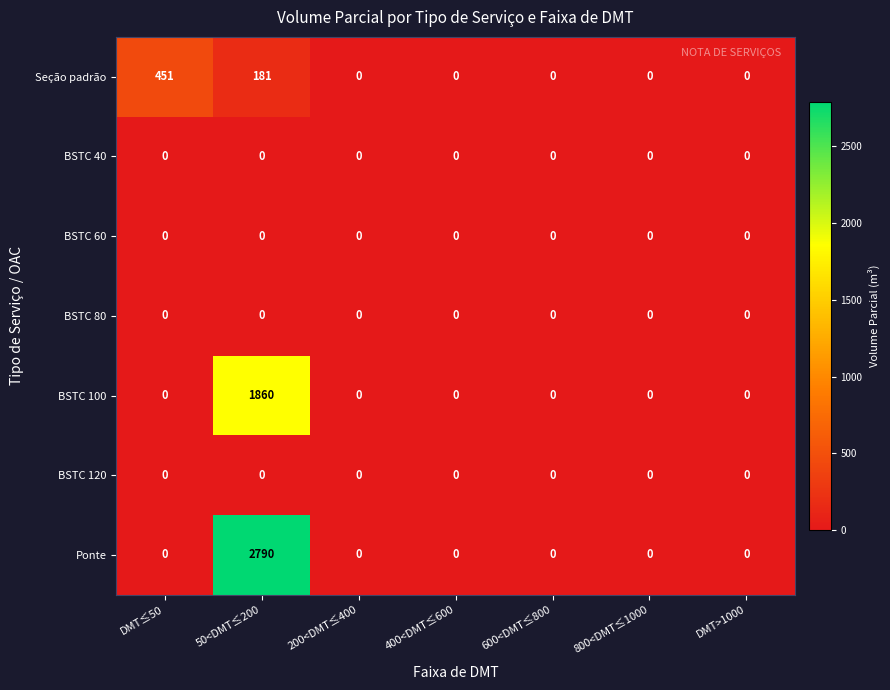

Which series has the largest range (max minus min)?

Ponte